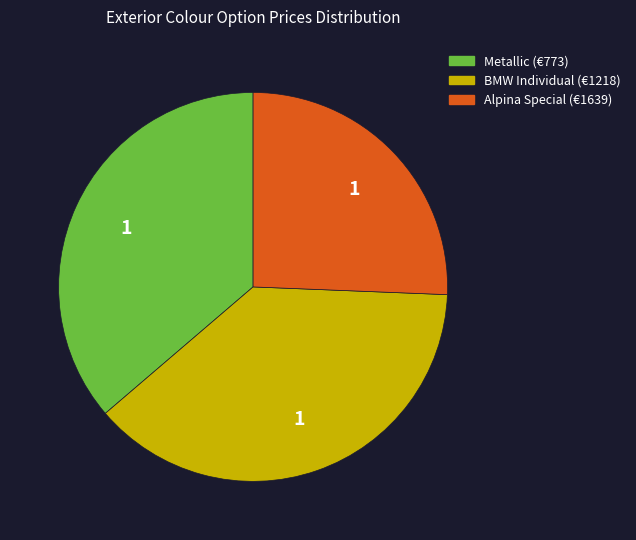

Which has a higher value, Metallic (€773) or Alpina Special (€1639)?

Metallic (€773)